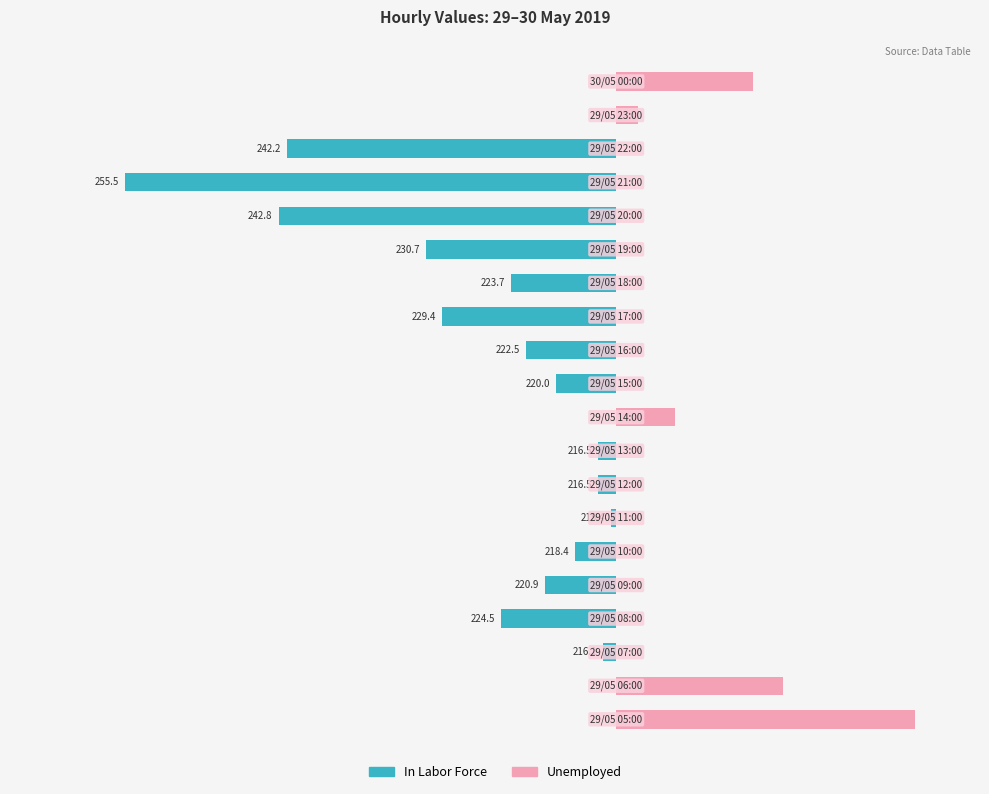

Reading left to right, list all the values displayed in this chart.

In Labor Force: 0.0	0.0	-1.1	-9.5	-5.9	-3.4	-0.4	-1.5	-1.5	0.0	-5.0	-7.5	-14.4	-8.7	-15.7	-27.8	-40.5	-27.2	0.0	0.0
Unemployed: 24.6	13.7	0.0	0.0	0.0	0.0	0.0	0.0	0.0	4.8	0.0	0.0	0.0	0.0	0.0	0.0	0.0	0.0	1.8	11.3